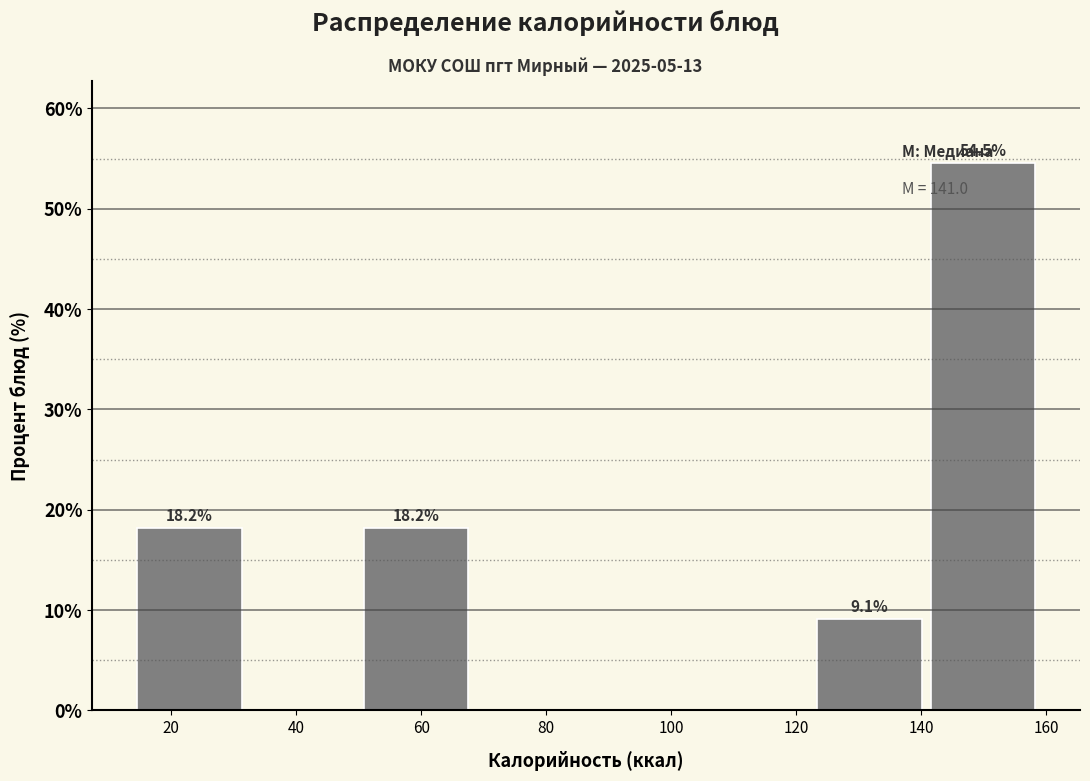

Over which range of the x-axis is the bar tallest?

140 to 160